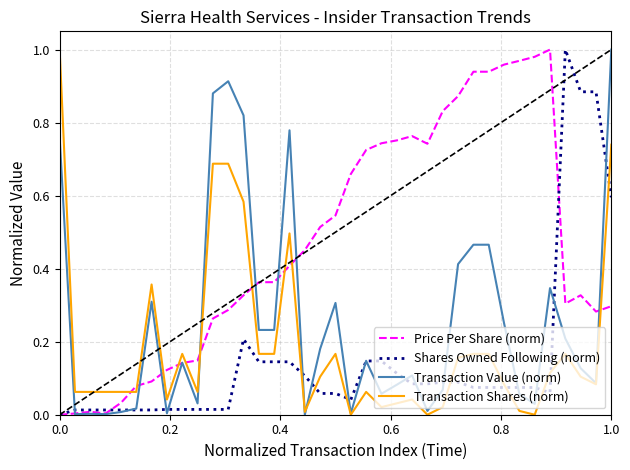

Which series has the largest total across all categories?

Price Per Share (norm)